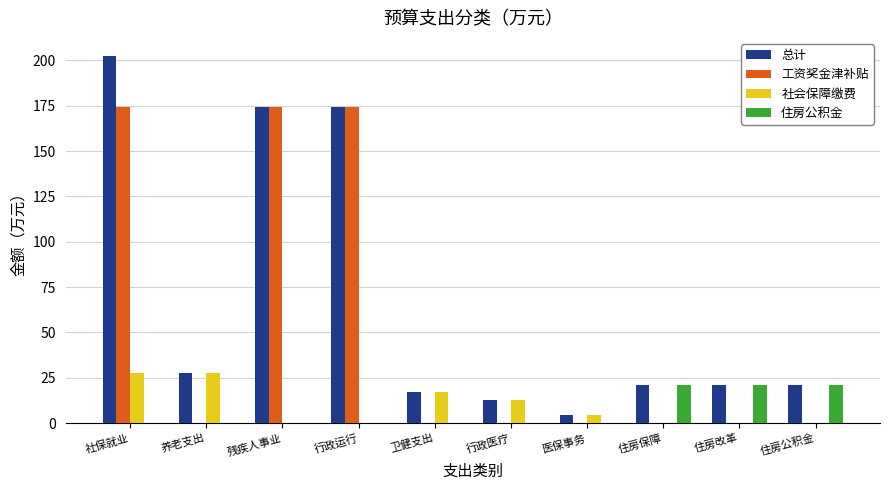

What is the sum of all 工资奖金津补贴 values?

523.1